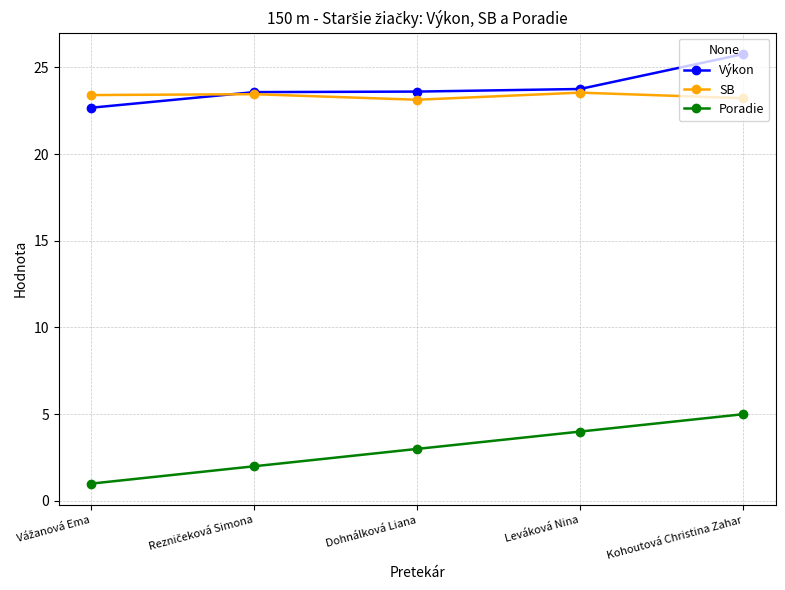

Read the SB value at Kohoutová Christina Zahar.

23.2